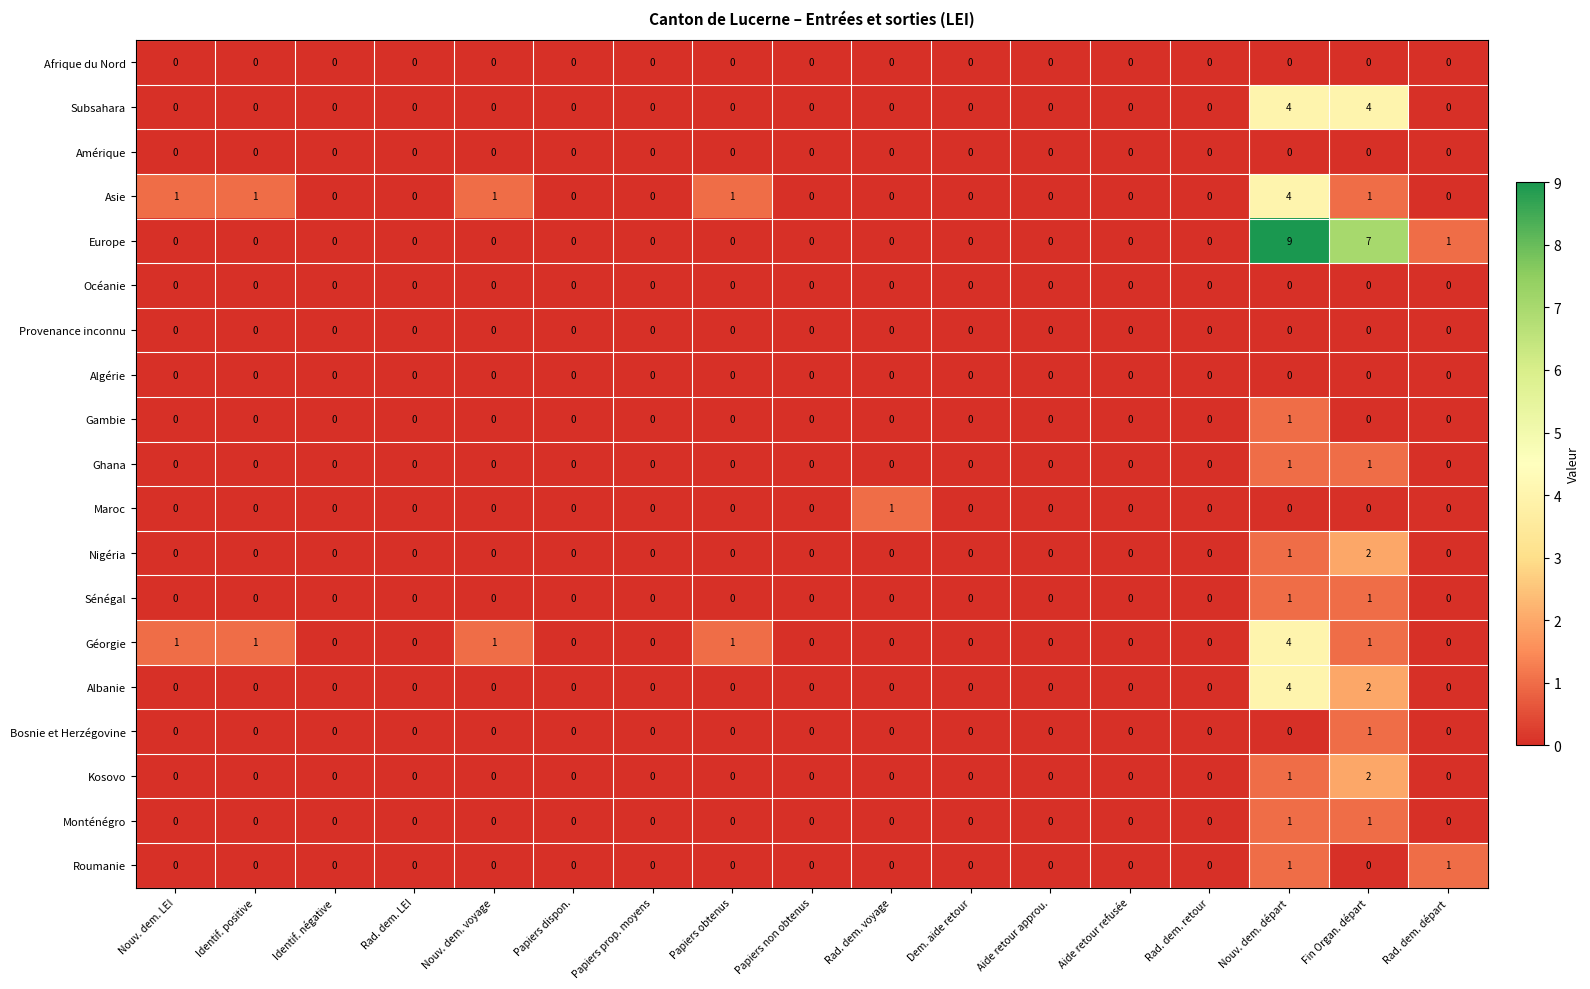

What is the approximate value of Europe at Nouv. dem. départ?

9